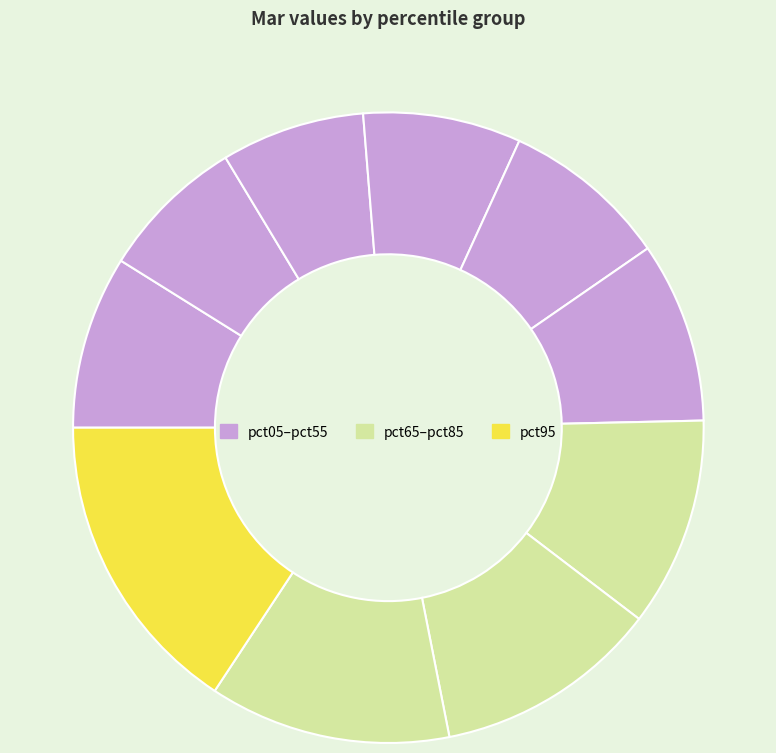

Count the number of slices in the pie.

10